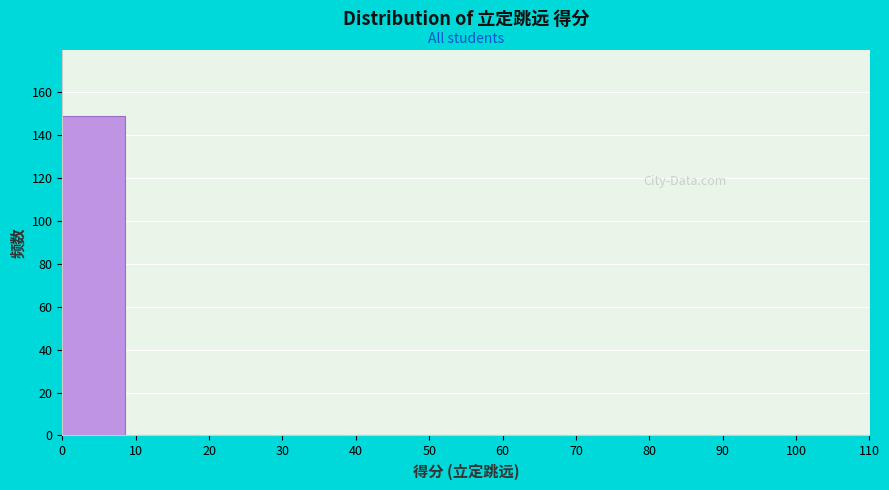

Reading left to right, transcribe this chart: for each bar, give the range it covers on the x-axis and its height. The values are not printed on the chart, so give them approximately, as read against the axis.

0 to 10: 150
10 to 20: 0
20 to 30: 0
30 to 40: 0
40 to 50: 0
50 to 60: 0
60 to 70: 0
70 to 80: 0
80 to 90: 0
90 to 100: 0
100 to 110: 0